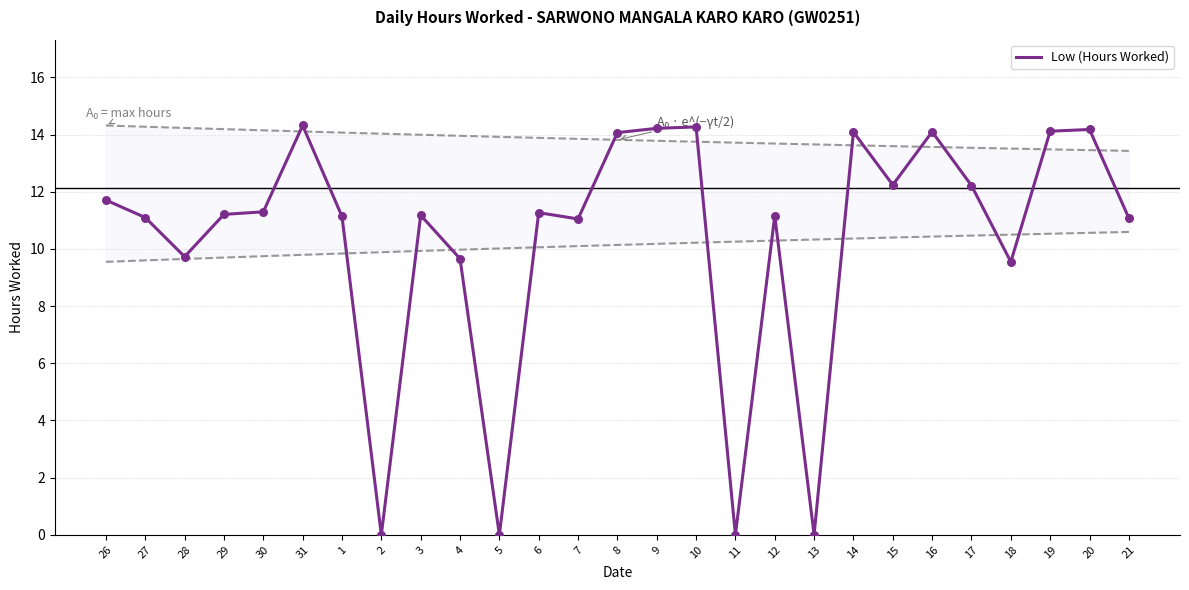

What is the change in value from 5 to 6?

+11.3